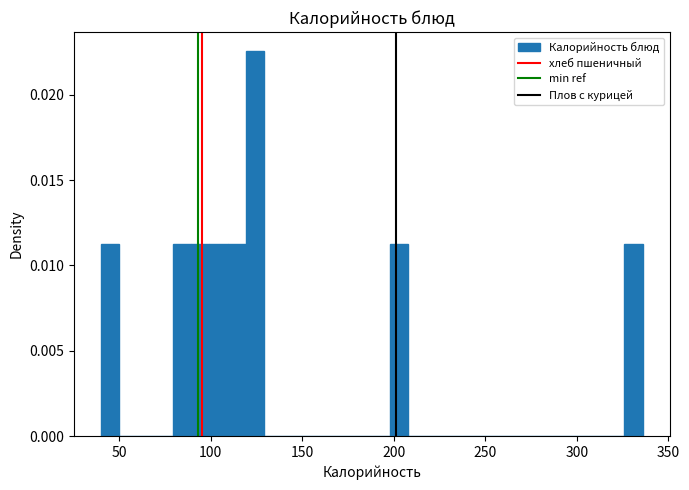

Around what value on the x-axis is the tallest bar? Give the approximate position of its centre, as read against the axis.

125